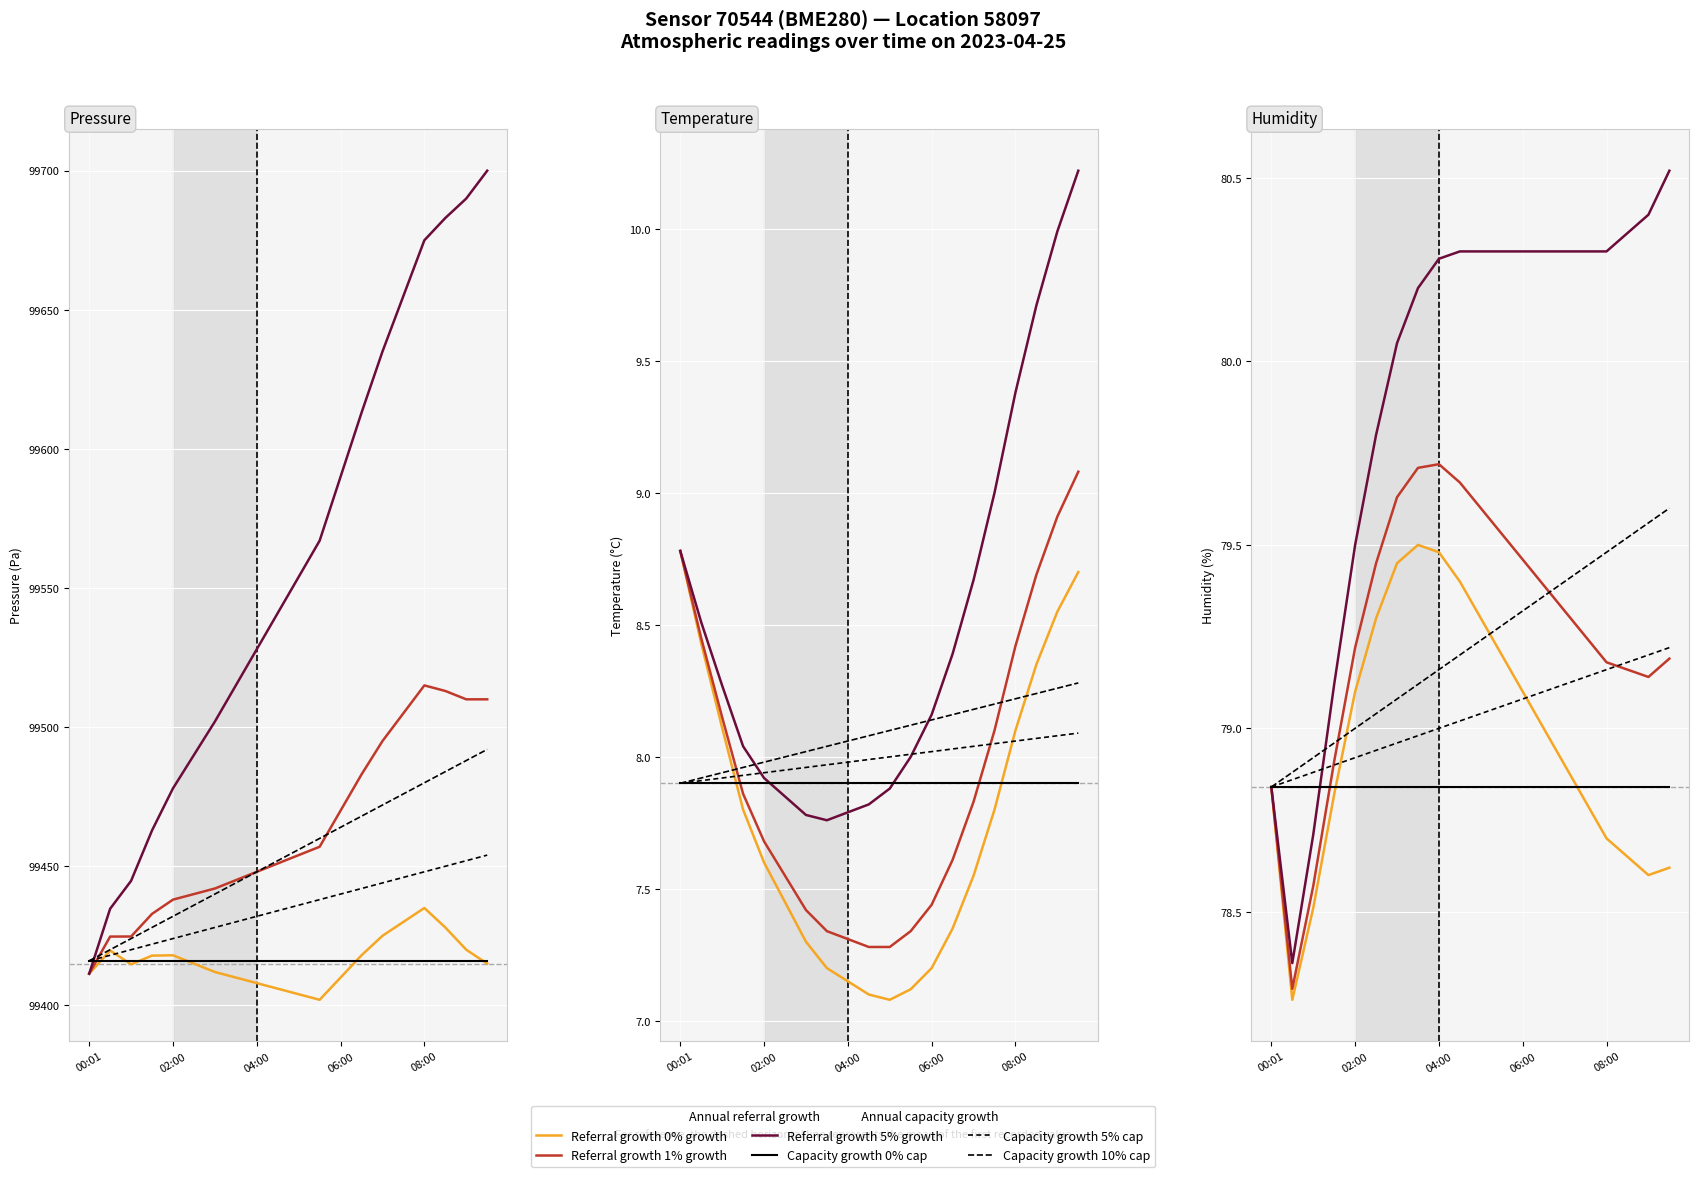

What position from the right is 04:00?

12